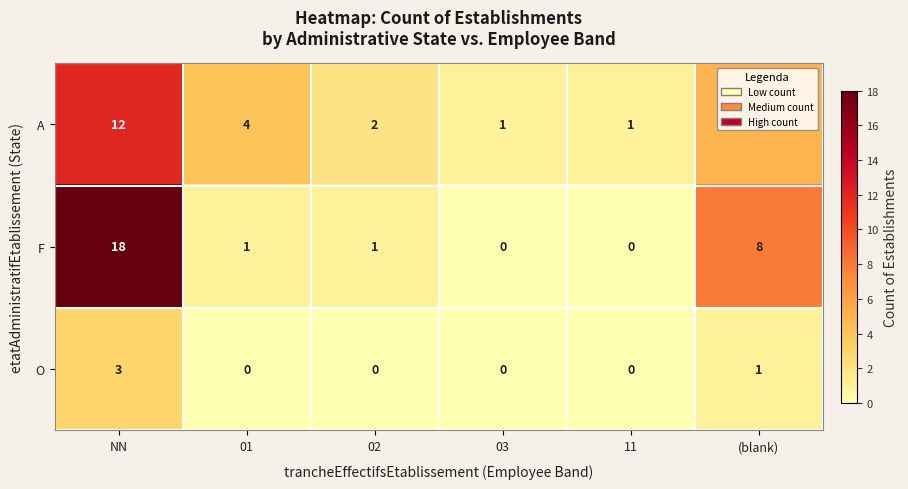

The value of O at 02 is -1. True or false?

False